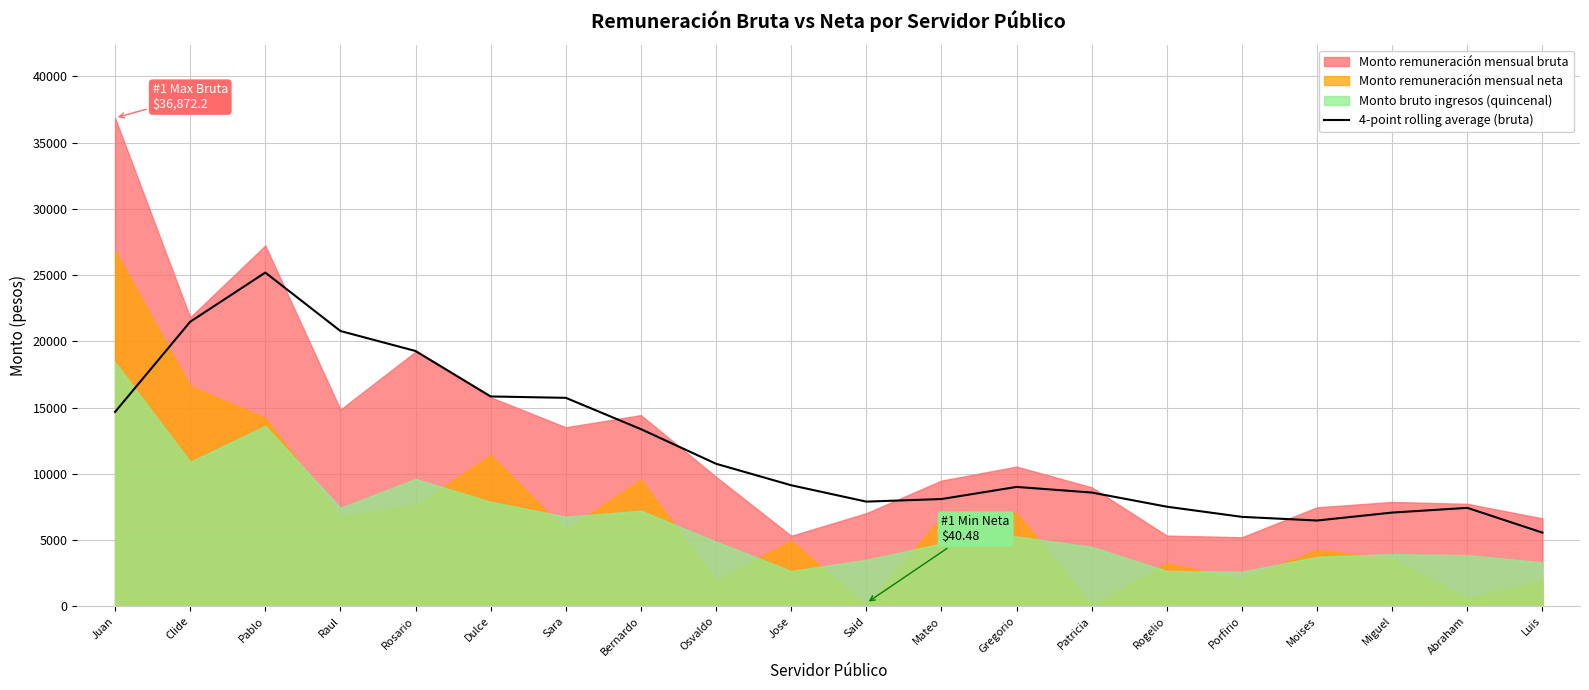

The chart shows a value of 14671.5 at Juan. True or false?

True